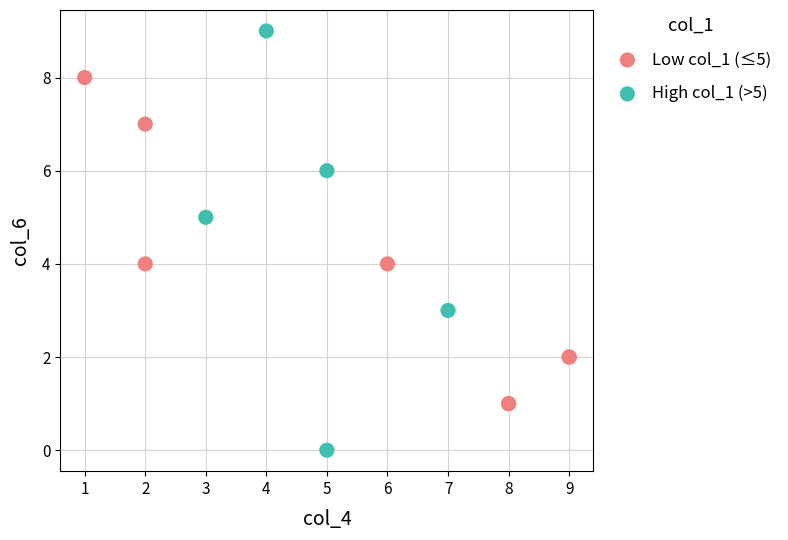

Which series reaches the maximum Y coordinate?

High col_1 (>5)